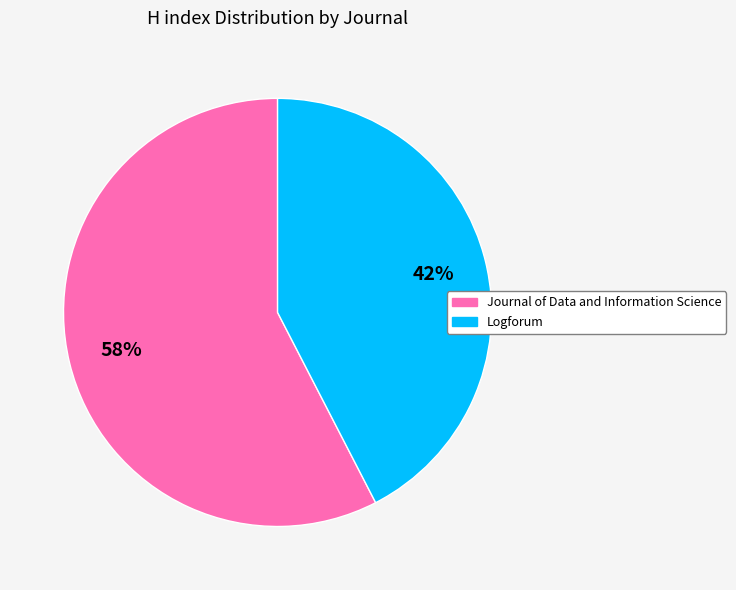

To the nearest percent, what percentage of the pie is Logforum?

42%